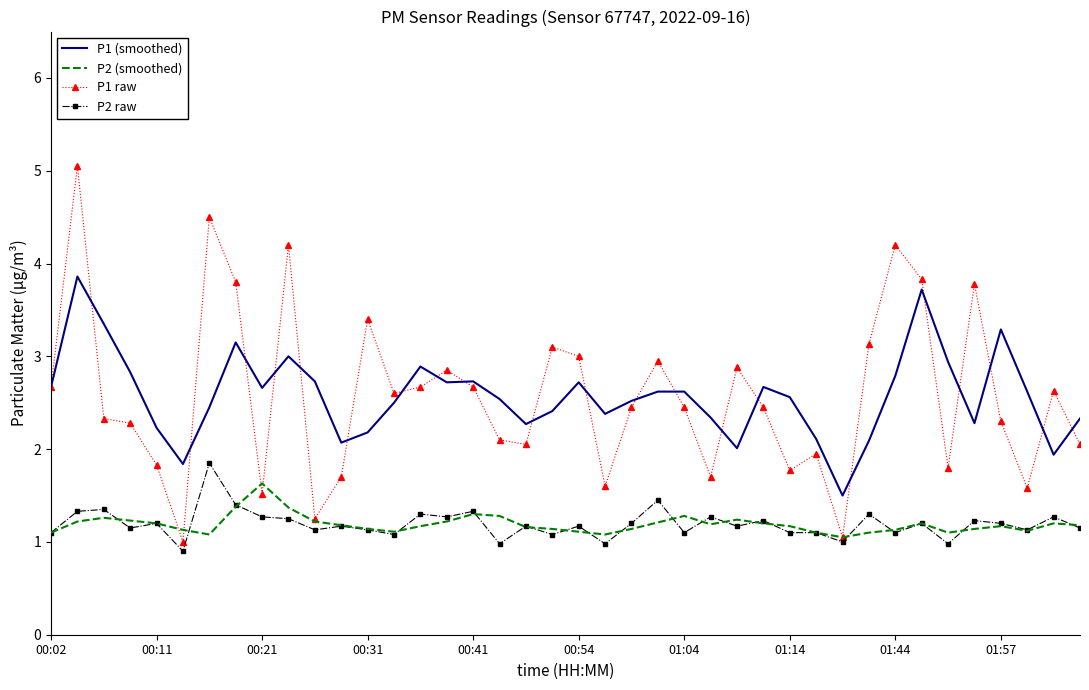

What is the lowest value of the P1 (smoothed) series?

1.5